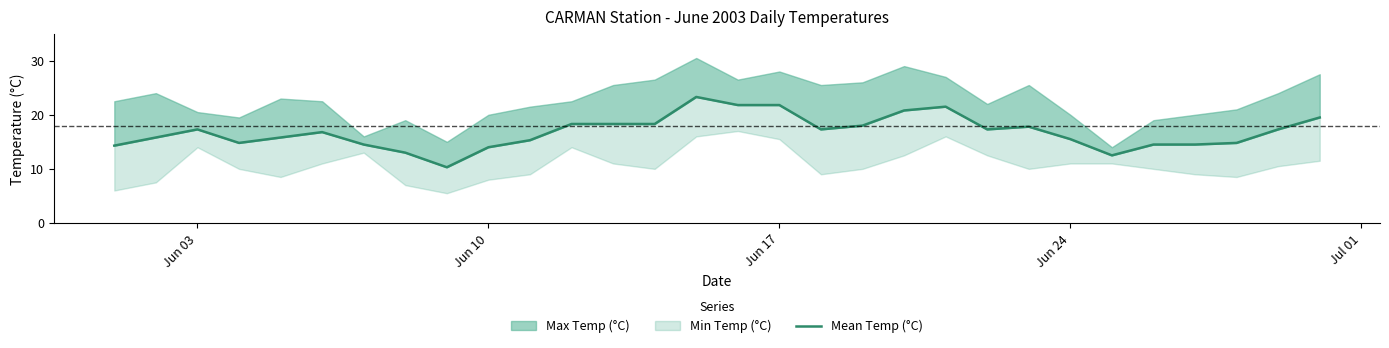

What is the value of the 7th point from the left?

14.5